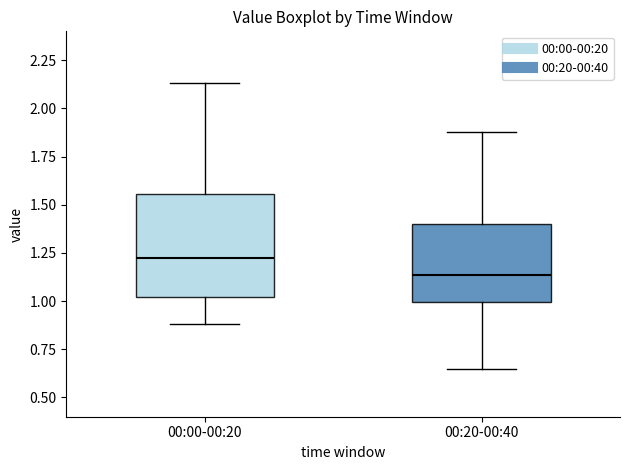

Reading left to right, read every box against the y-axis: the position of its median line, the range the box covers, and the ends of its whiskers. The values are not printed on the chart, so give them approximately, as read against the axis.

00:00-00:20: median 1.25, box 1.00 to 1.55, whiskers 0.90 to 2.15
00:20-00:40: median 1.15, box 1.00 to 1.40, whiskers 0.65 to 1.90